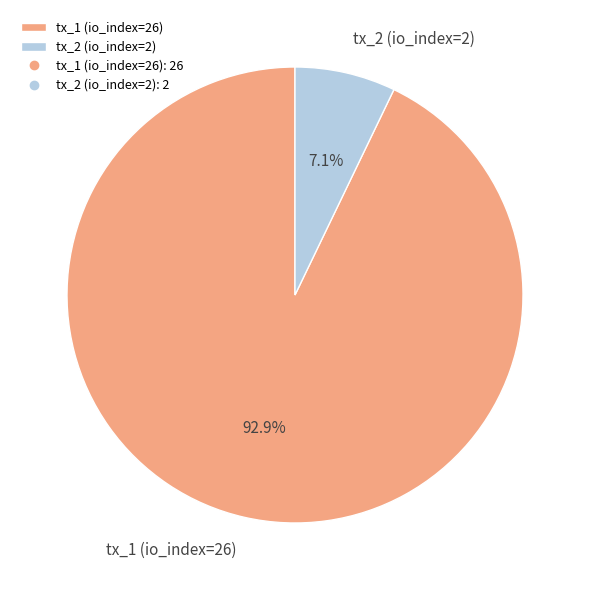

Is it true that tx_2 (io_index=2) is 1% of the pie?

False